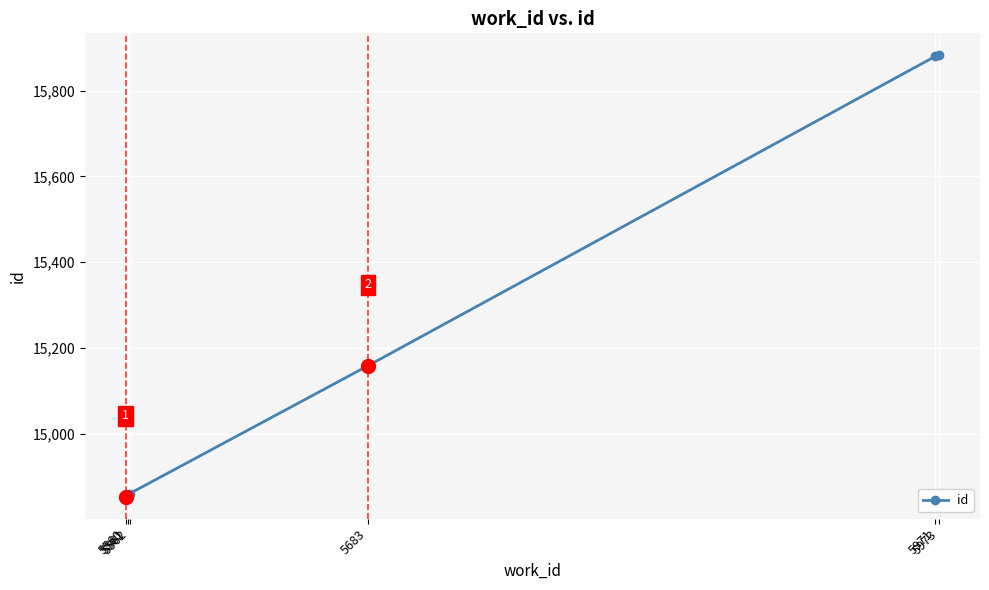

How many lines are shown in the chart?

1